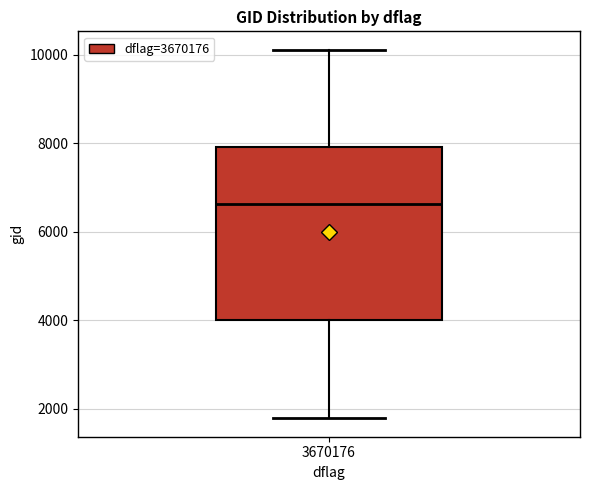

Where does the upper whisker of the box at x = 3670176 end on the y-axis? The values are not printed on the chart, so give them approximately, as read against the axis.

10200